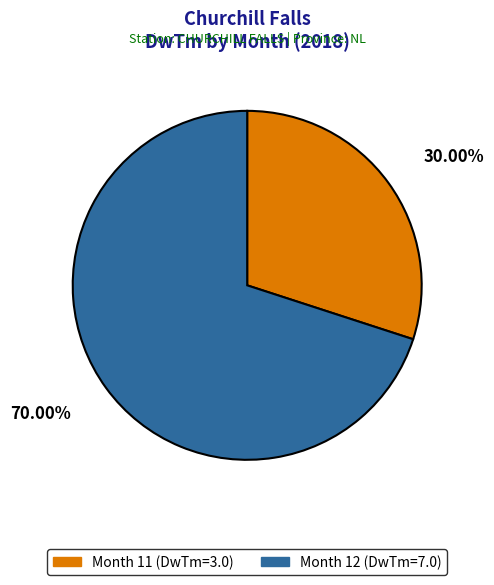

Is there a majority slice in this chart?

Yes